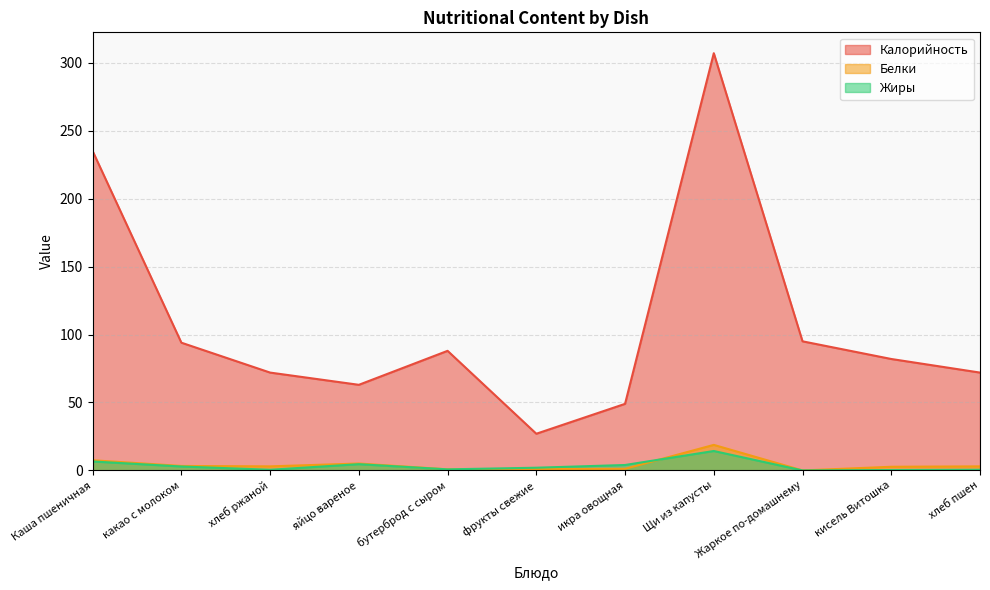

Between Каша пшеничная and фрукты свежие, which series saw the biggest shift?

Калорийность